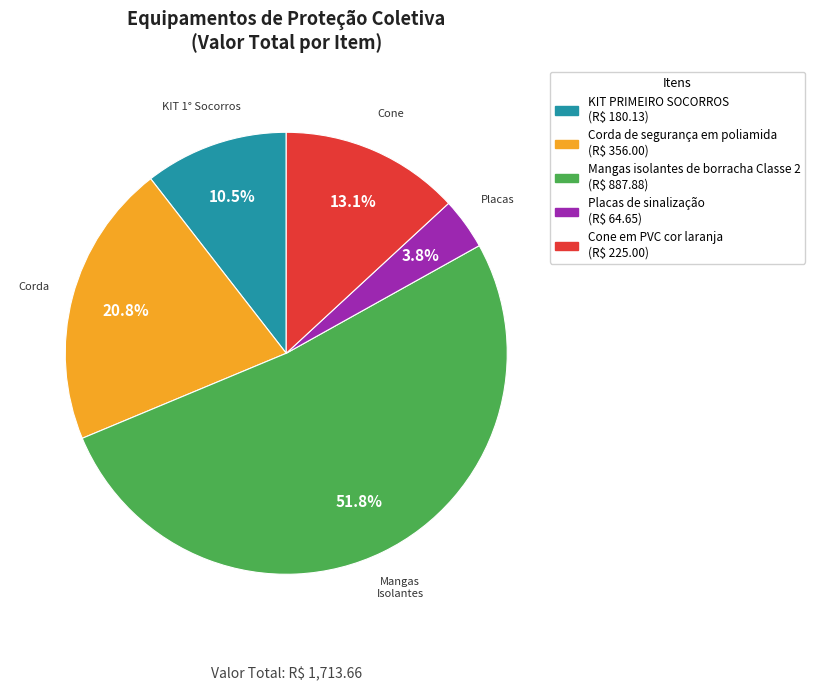

Which category has the smallest portion of the pie?

Placas de sinalização